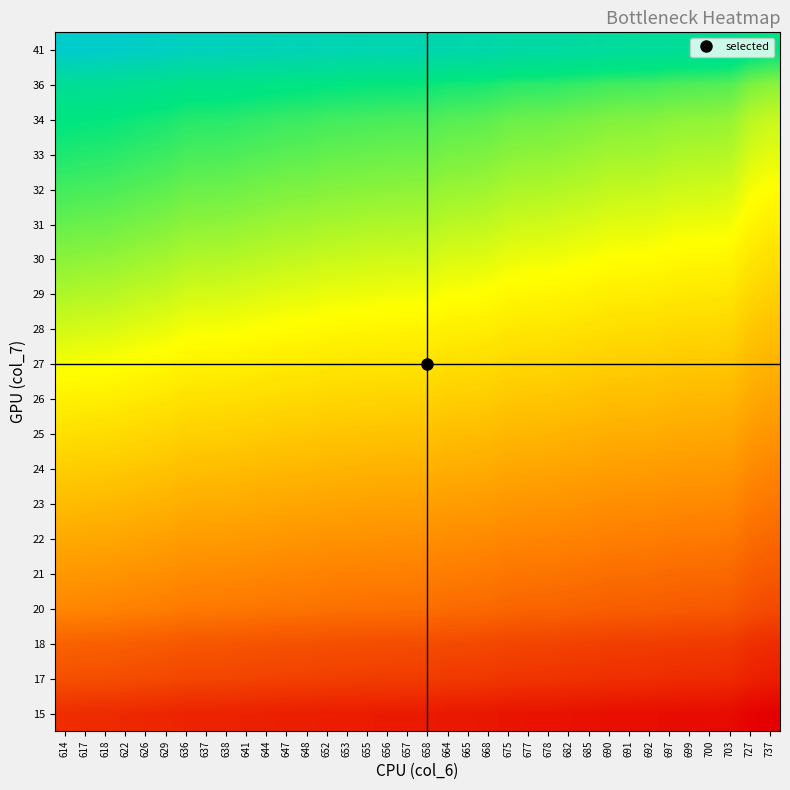

What is the spread (max minus min) of values at 658?

395.1